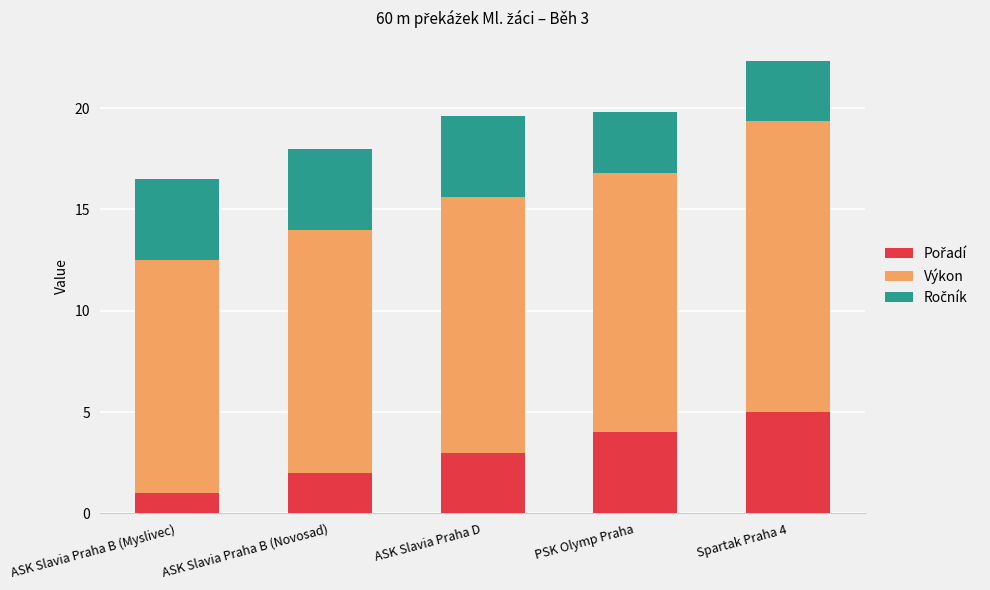

What is the total value across all series at Spartak Praha 4?

22.3